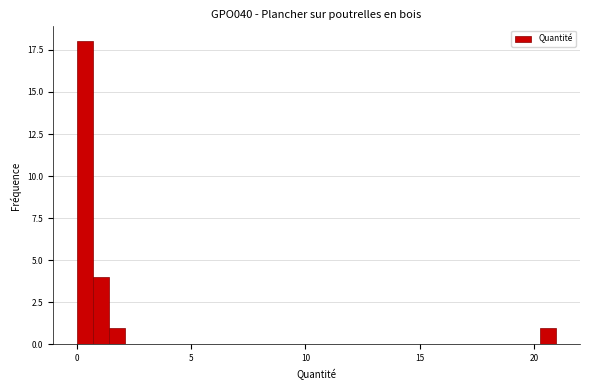

Around what value on the x-axis is the tallest bar? Give the approximate position of its centre, as read against the axis.

0.5